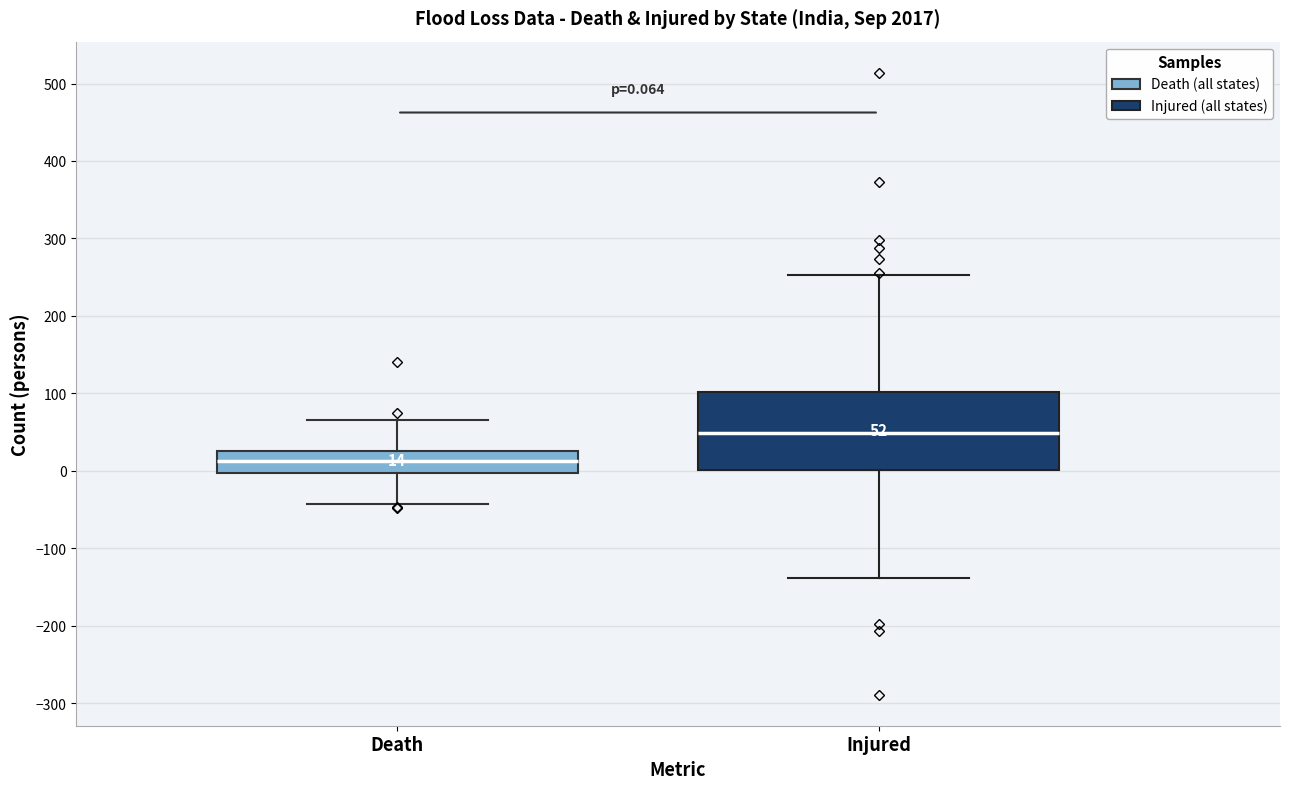

Comparing the boxes themselves (not the whiskers), which one is the tallest?

Injured